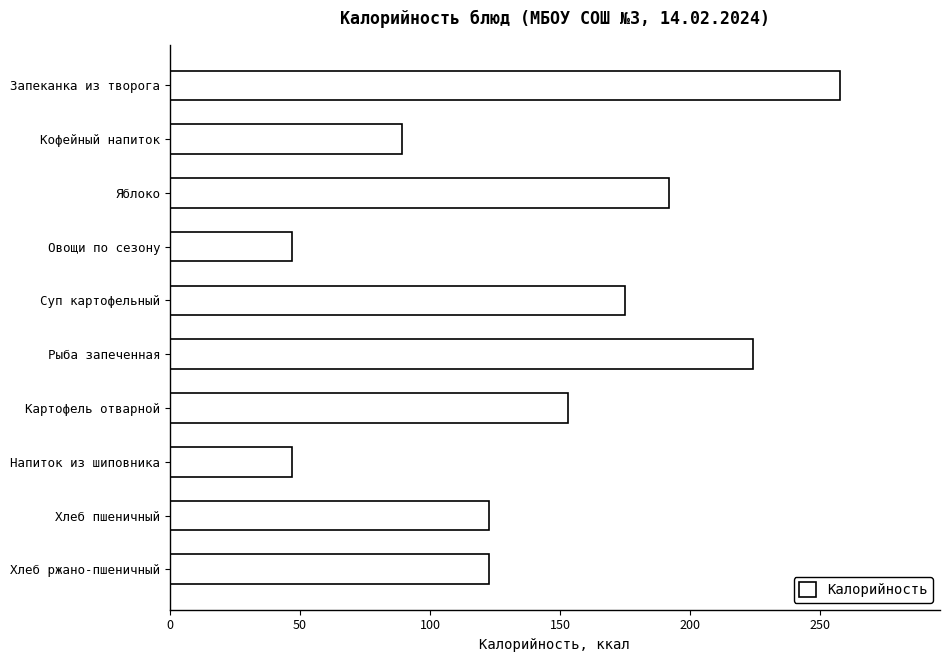

True or false: the data shows 122.5 at Хлеб пшеничный.

True